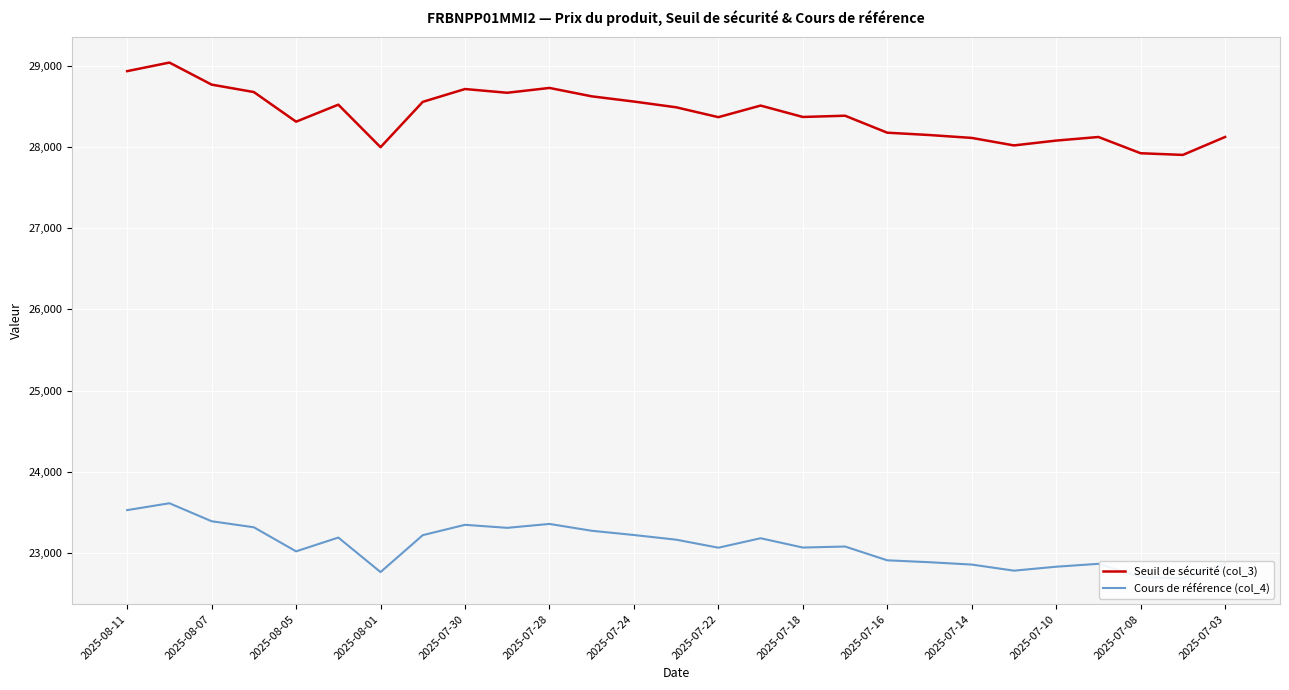

What is the difference between the second highest and minimum values in the Seuil de sécurité (col_3) series?

1032.1